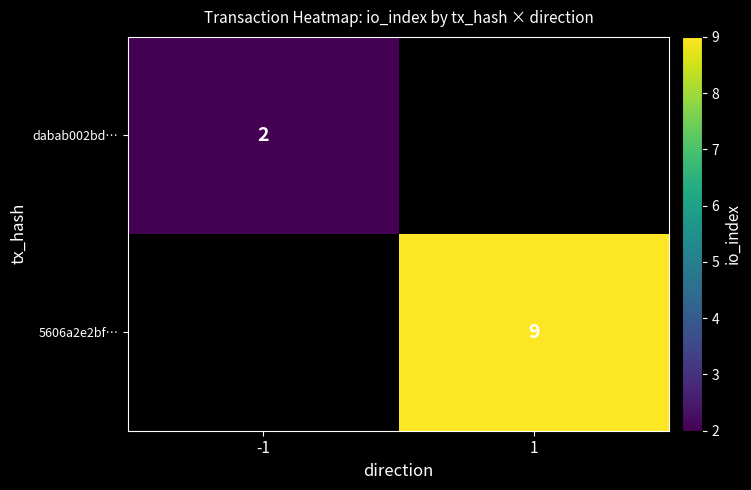

Which category has the highest value across all series?

1